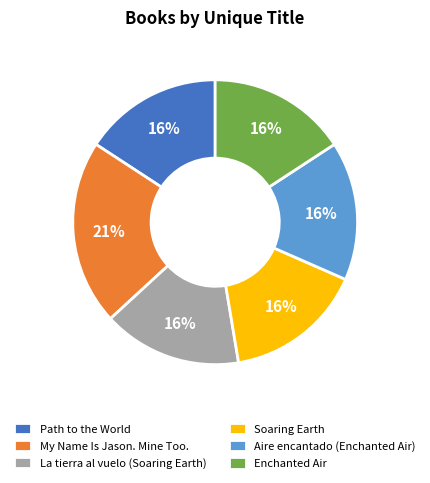

How many segments does this pie chart have?

6